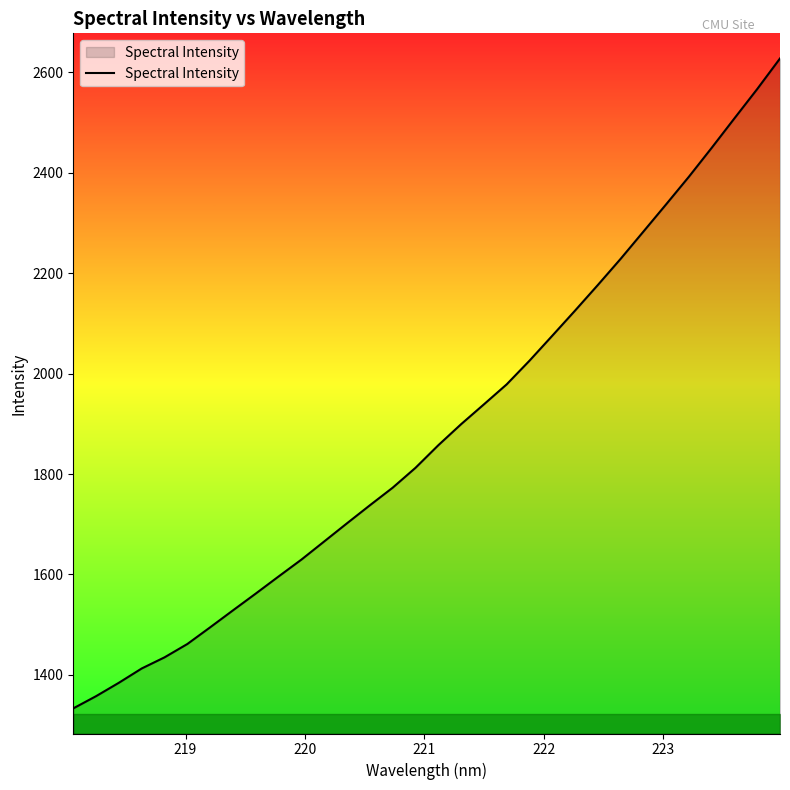

What is the smallest value displayed?

1333.4